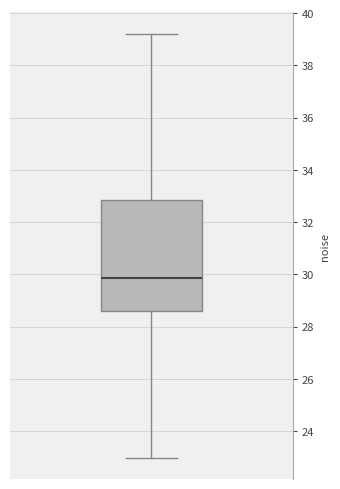

Transcribe this box plot: give where the median line is, the range the box spans, and where the two whiskers end, as read against the y-axis. The values are not printed on the chart, so give them approximately, as read against the axis.

median 29.8, box 28.6 to 32.8, whiskers 23.0 to 39.2